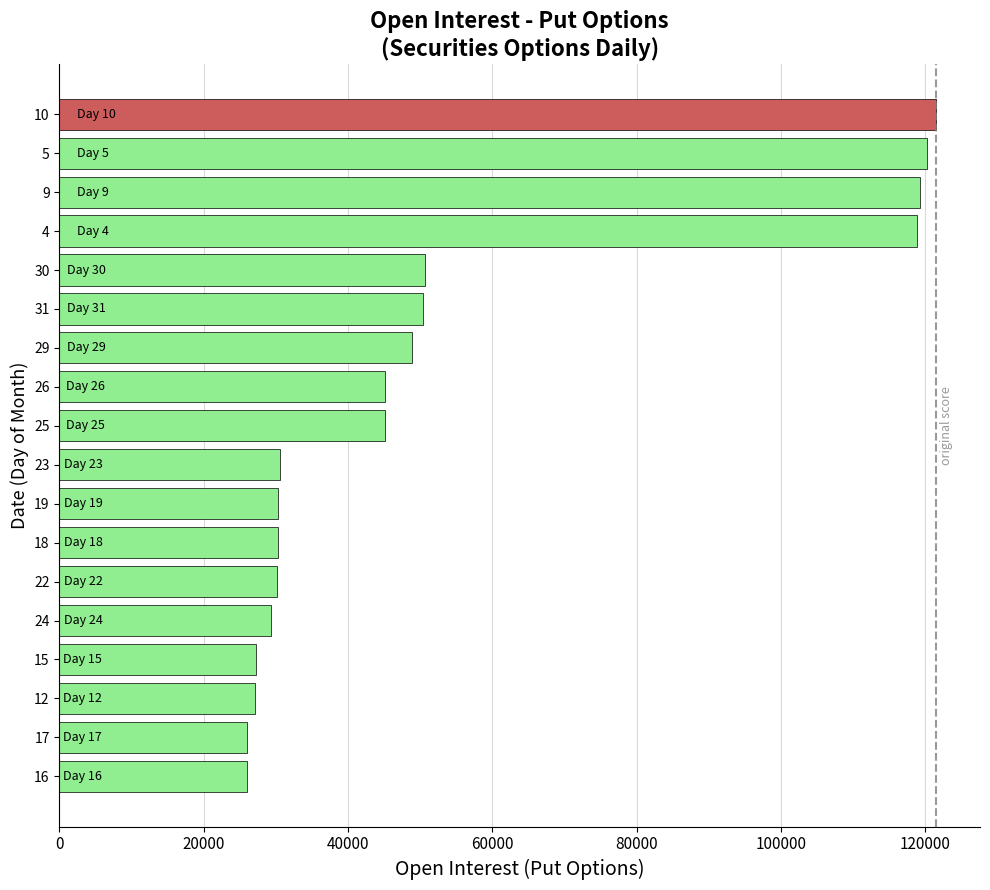

What is the greatest value displayed?

121517